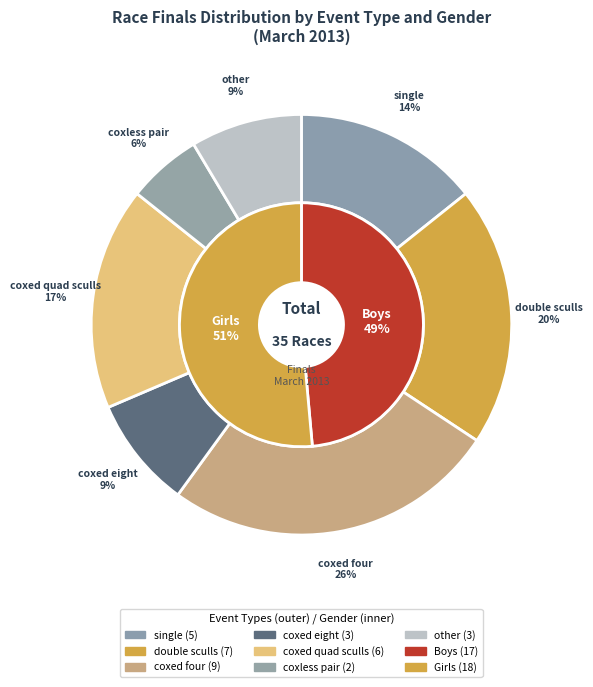

What is the change in value from Boys to Girls?

+1